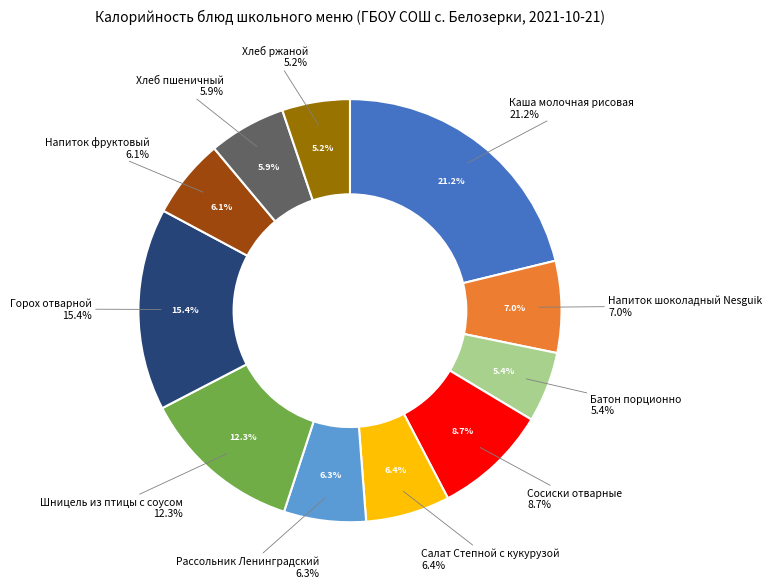

Rank the categories by value from highest to lowest.

Каша молочная рисовая, Горох отварной, Шницель из птицы с соусом, Сосиски отварные, Напиток шоколадный Nesguik, Салат Степной с кукурузой, Рассольник Ленинградский, Напиток фруктовый, Хлеб пшеничный, Батон порционно, Хлеб ржаной